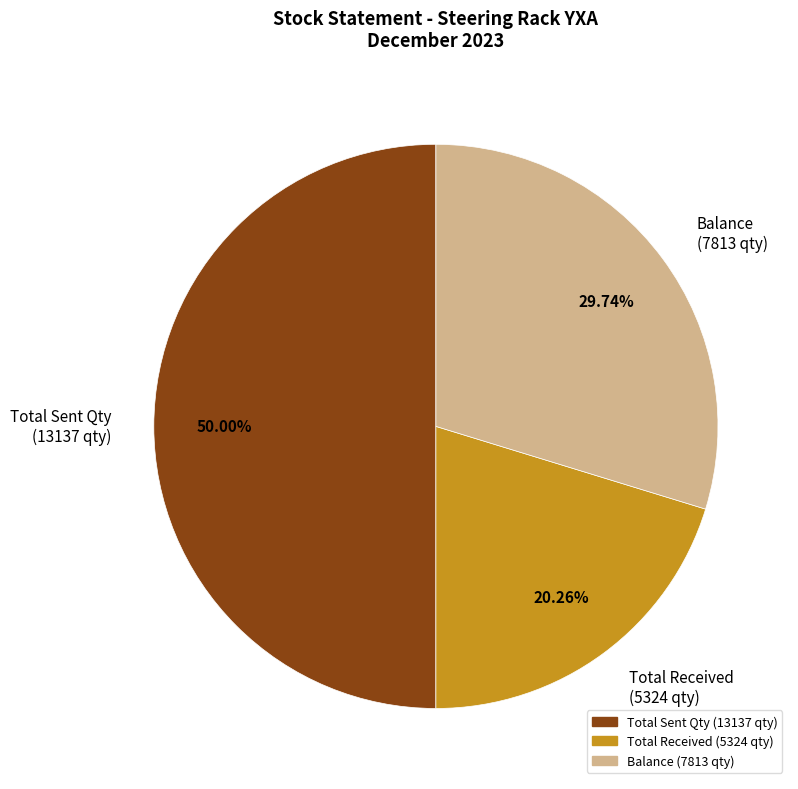

To the nearest percent, what percentage of the pie is Total Received?

20%